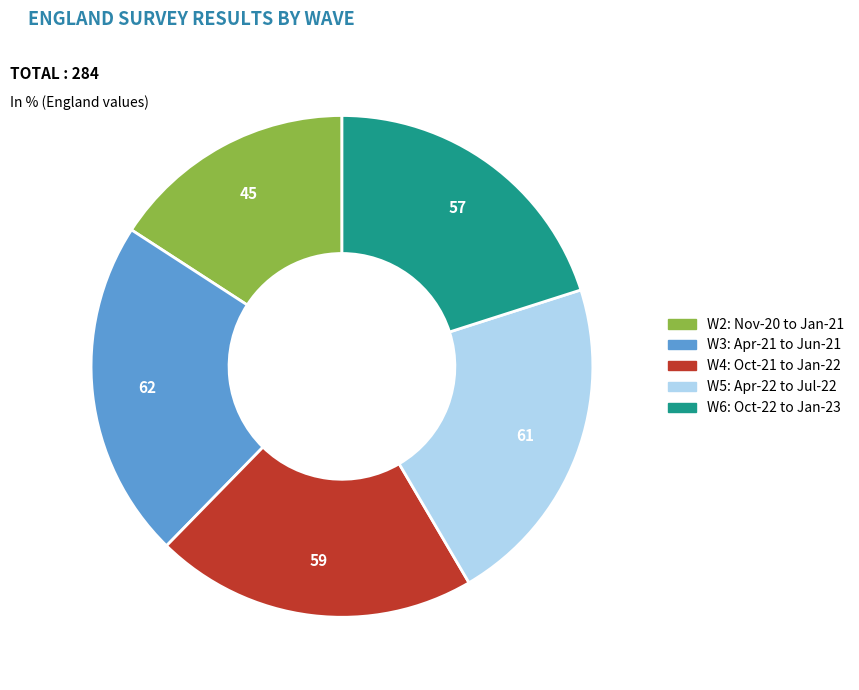

How many segments does this pie chart have?

5